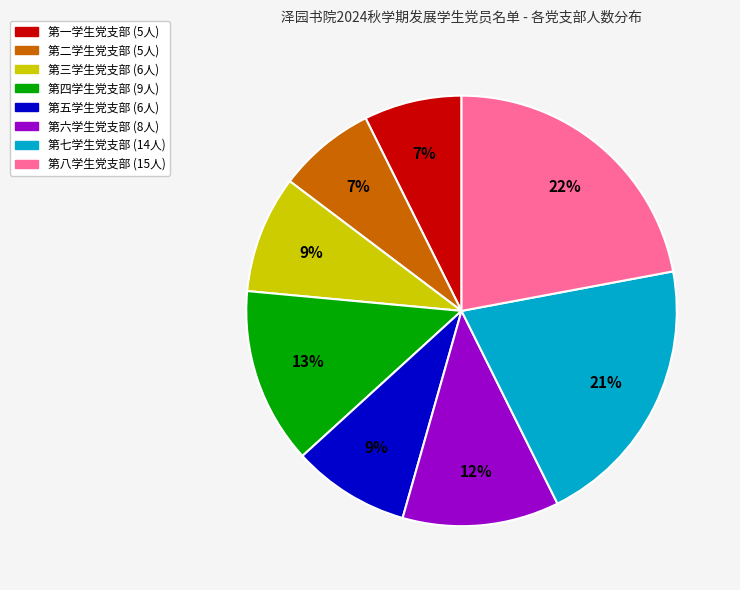

Does any single category account for the majority?

No